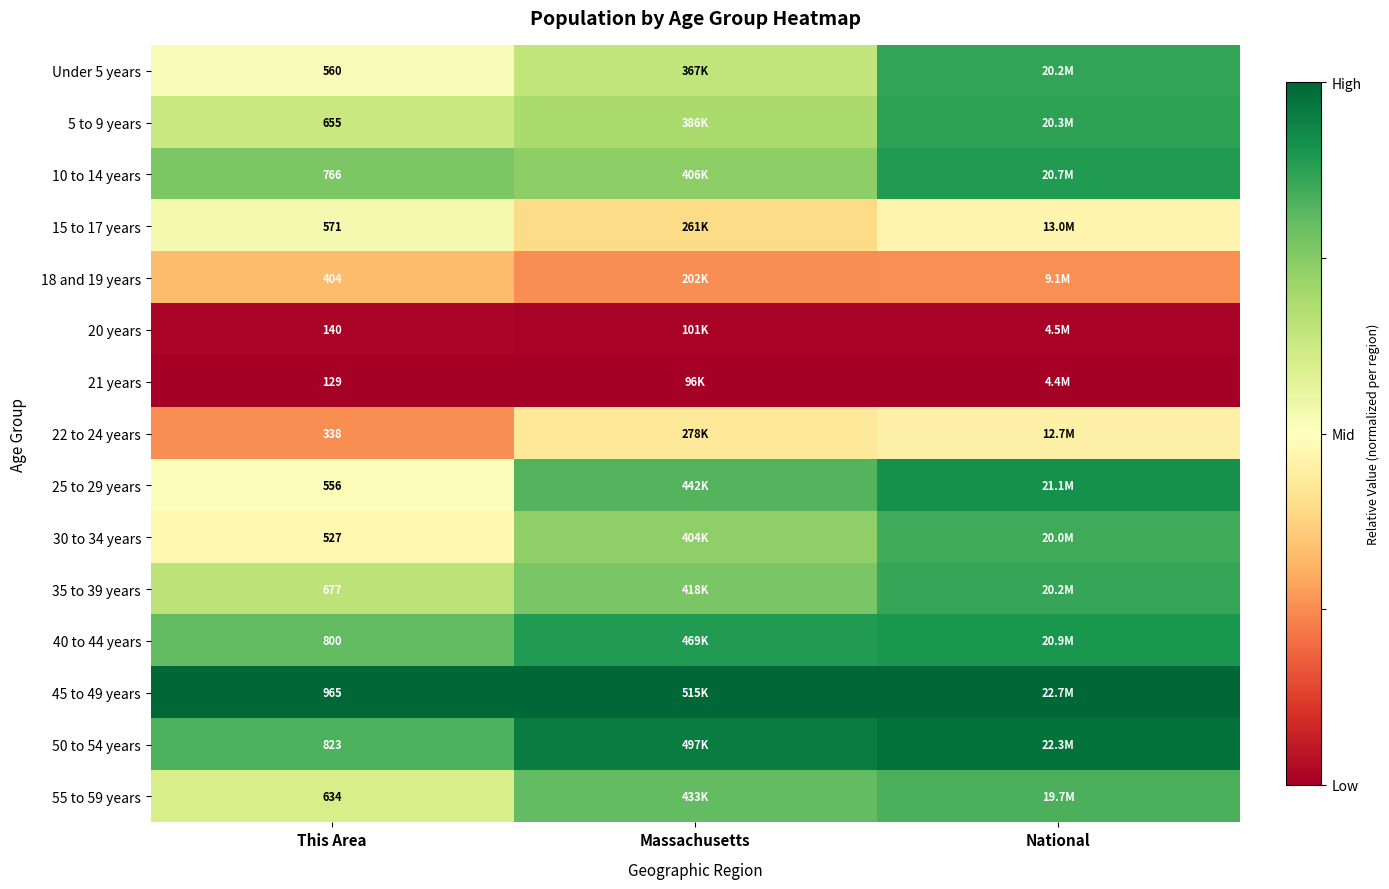

True or false: 15 to 17 years has a value of -0.3 at Massachusetts.

False